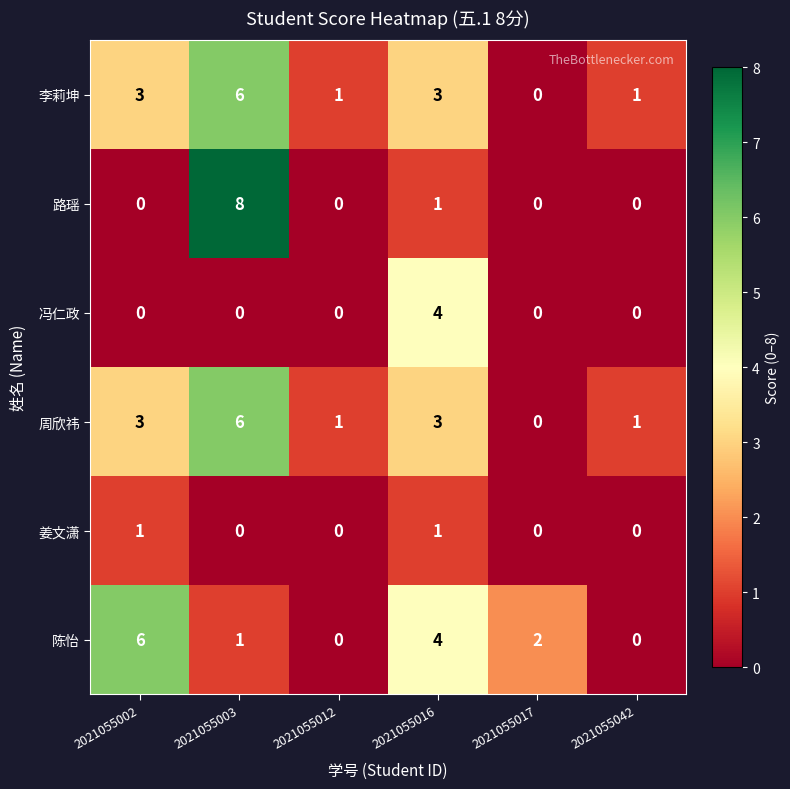

What is the sum of all 冯仁政 values?

4